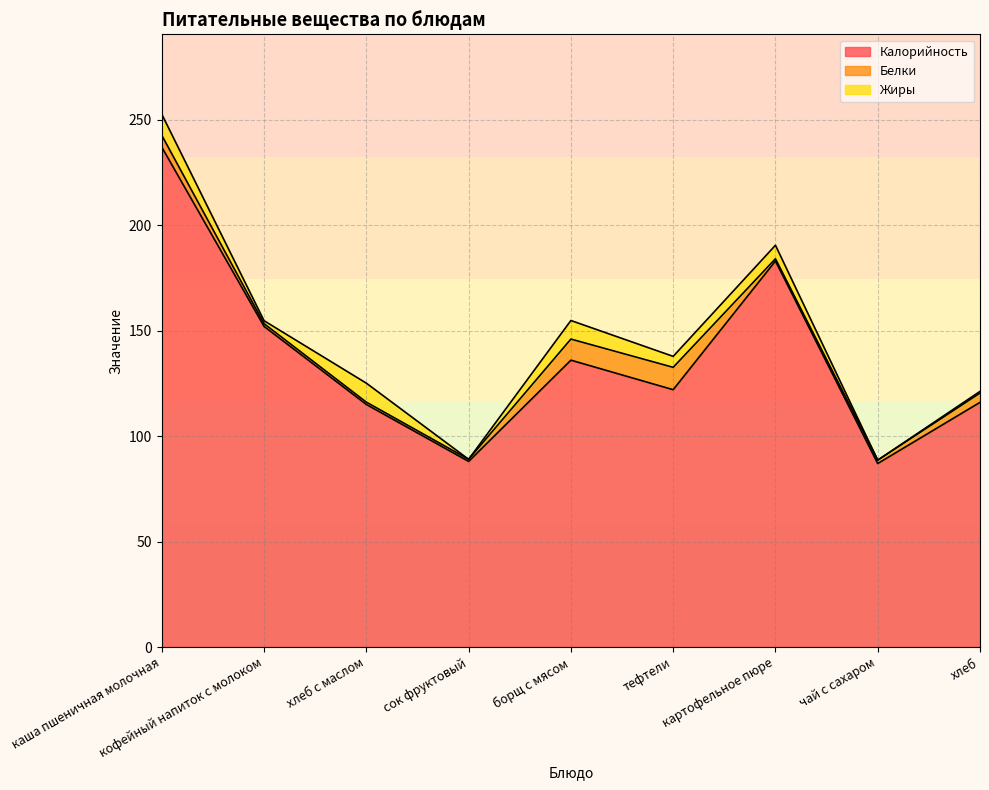

Is it true that Калорийность equals 122.0 at тефтели?

True